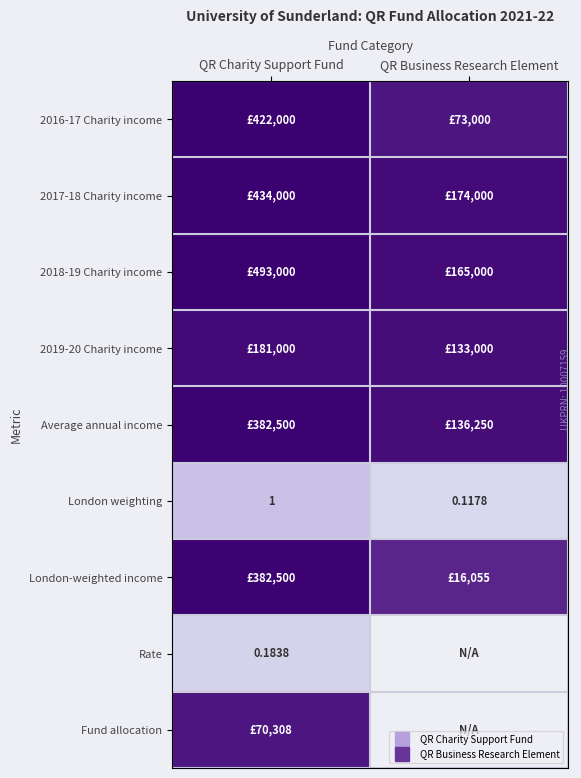

At how many categories does at least one series exceed 412981?

1